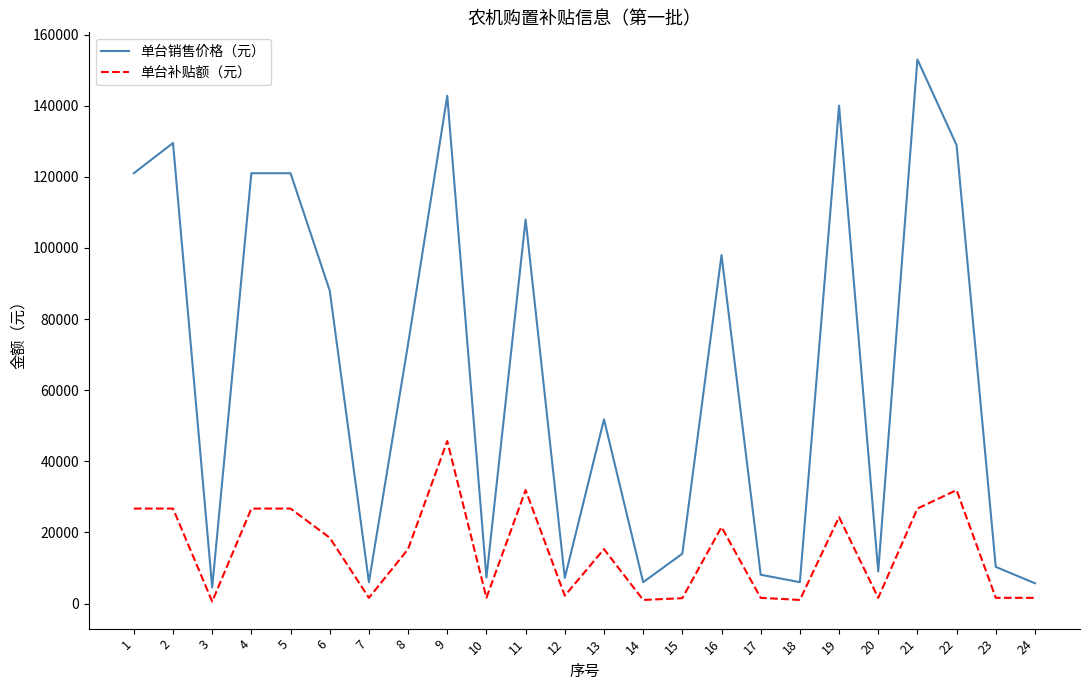

What is the maximum value for 单台补贴额（元）?

45700